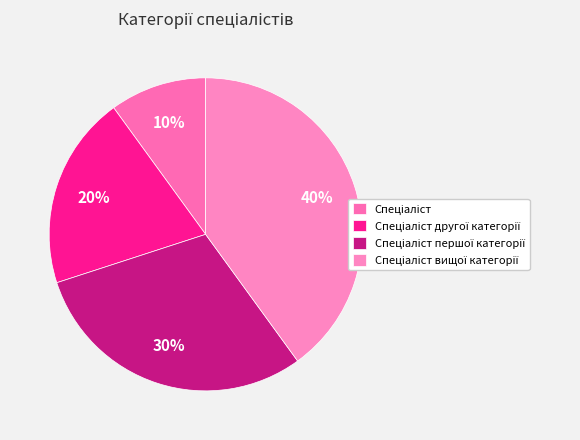

How many segments does this pie chart have?

4